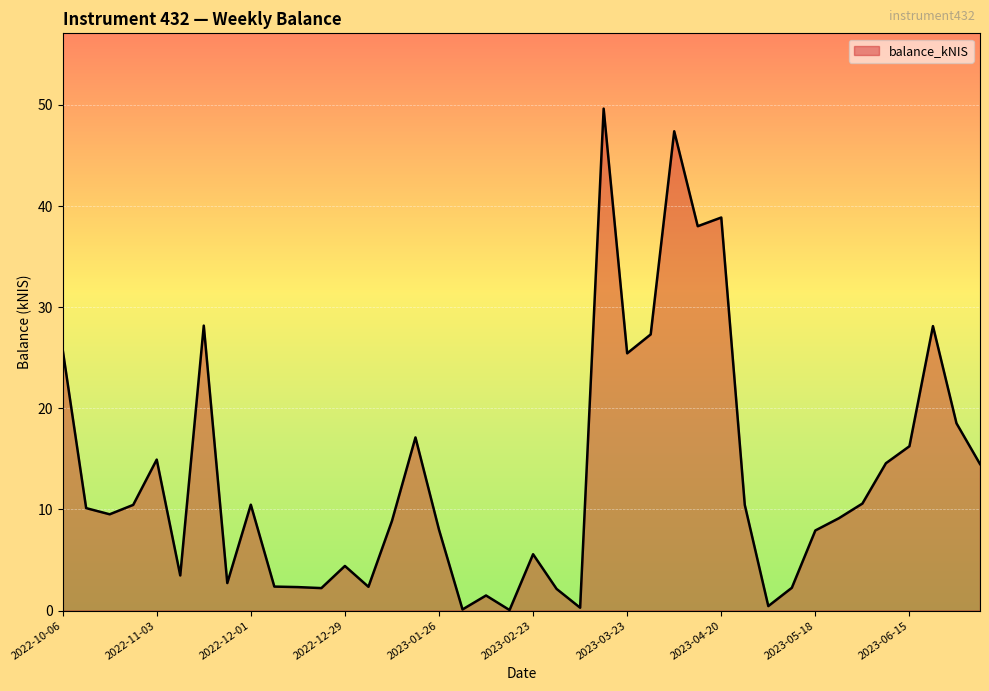

What is the maximum value shown in the chart?

49.6